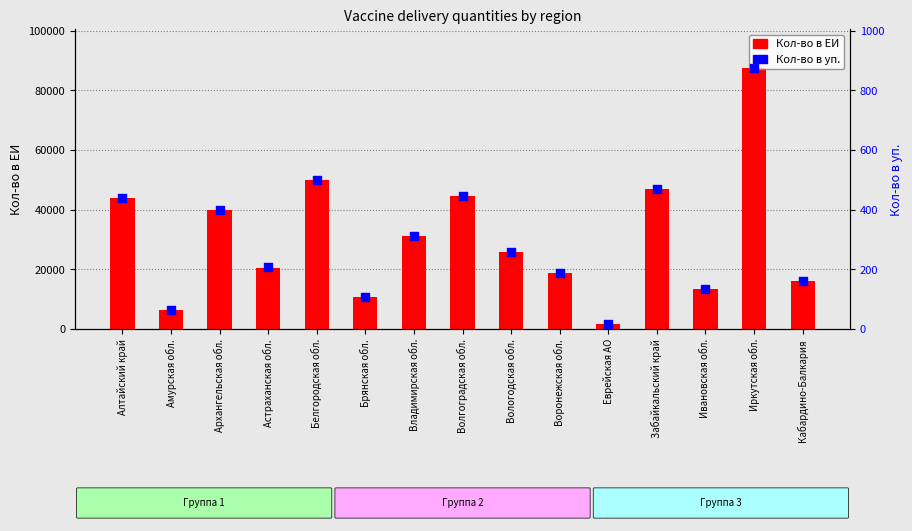

Which series has the widest spread of Y values?

Кол-во в ЕИ